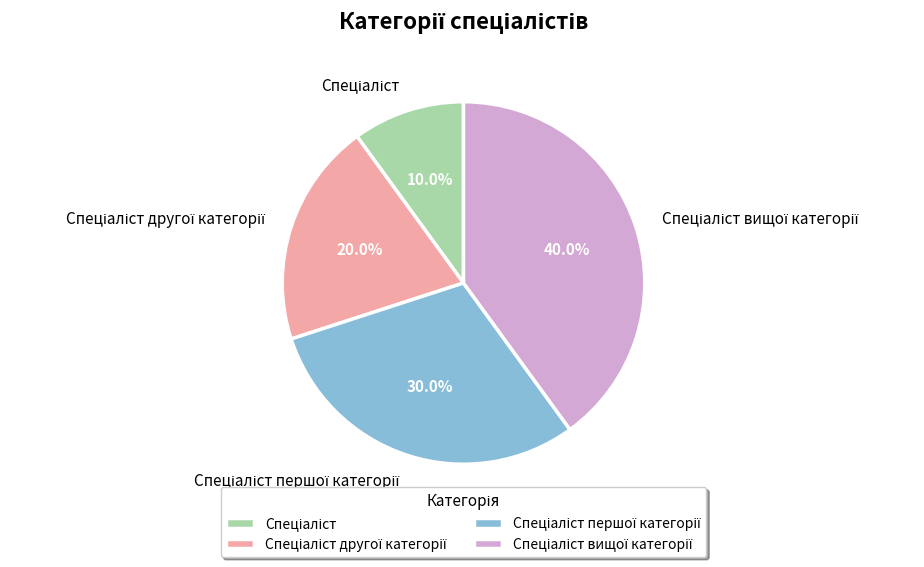

Does any single category account for the majority?

No